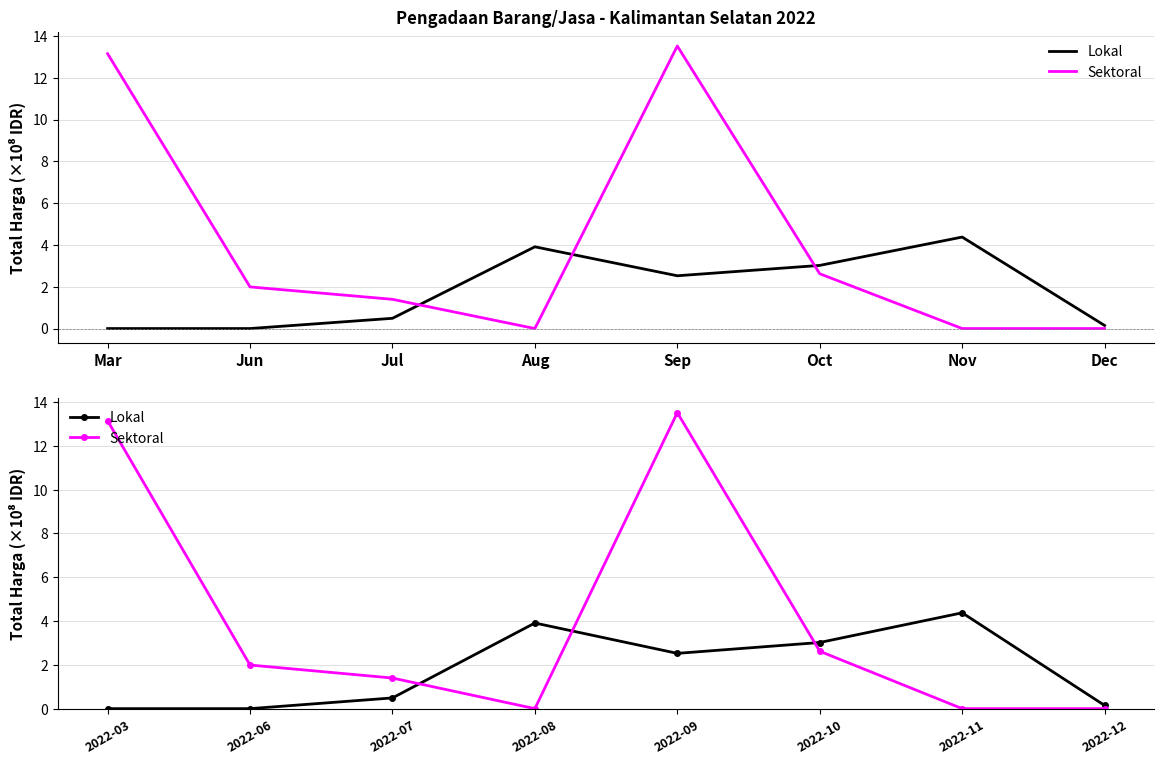

Which category has the lowest value in the Sektoral series?

2022-08